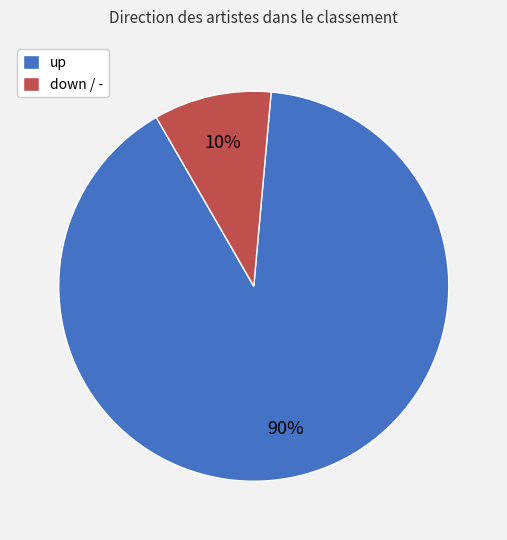

To the nearest percent, what portion does down / - represent?

10%